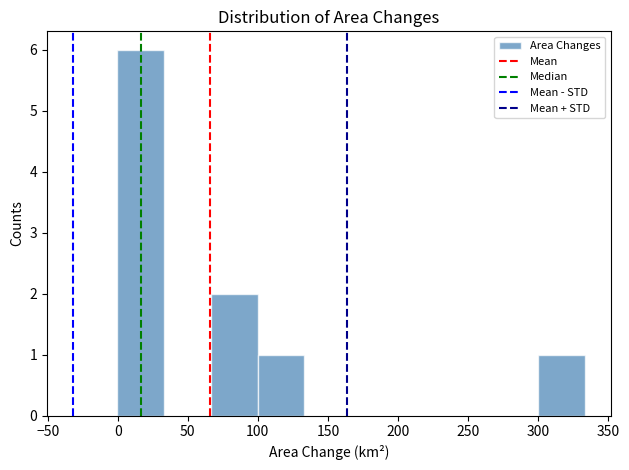

Reading left to right, list every bar in this chart as the range it spans on the x-axis followed by its height. Neither the bar edges nor the heights are printed on the chart, so give them approximately, as read against the axes.

0 to 35: 6
35 to 65: 0
65 to 100: 2
100 to 135: 1
135 to 165: 0
165 to 200: 0
200 to 235: 0
235 to 265: 0
265 to 300: 0
300 to 335: 1